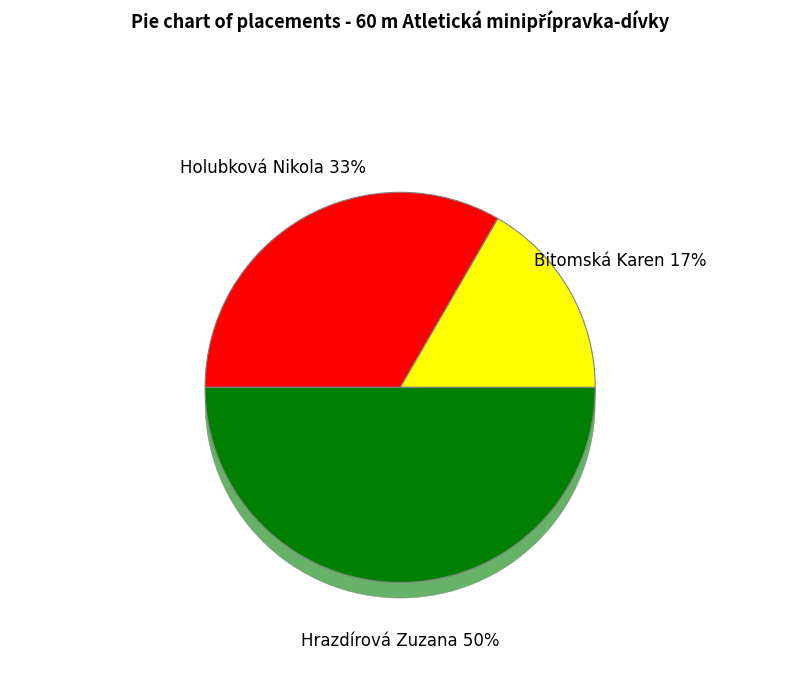

Is Hrazdírová Zuzana the majority of the pie?

No